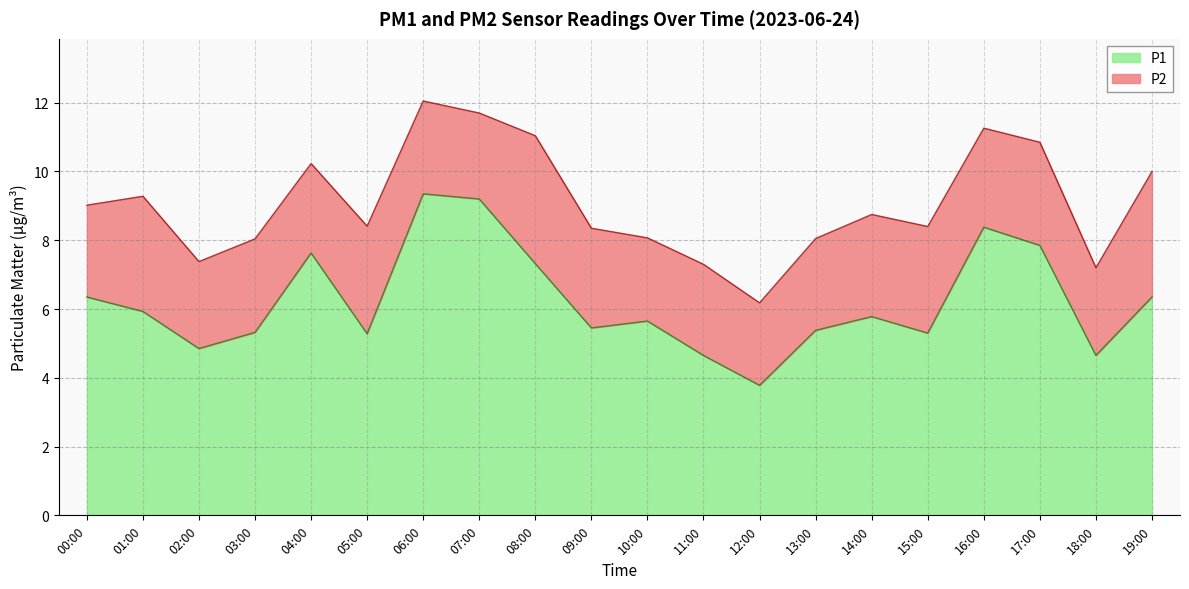

True or false: the data shows 9.0 at 15:00.

False